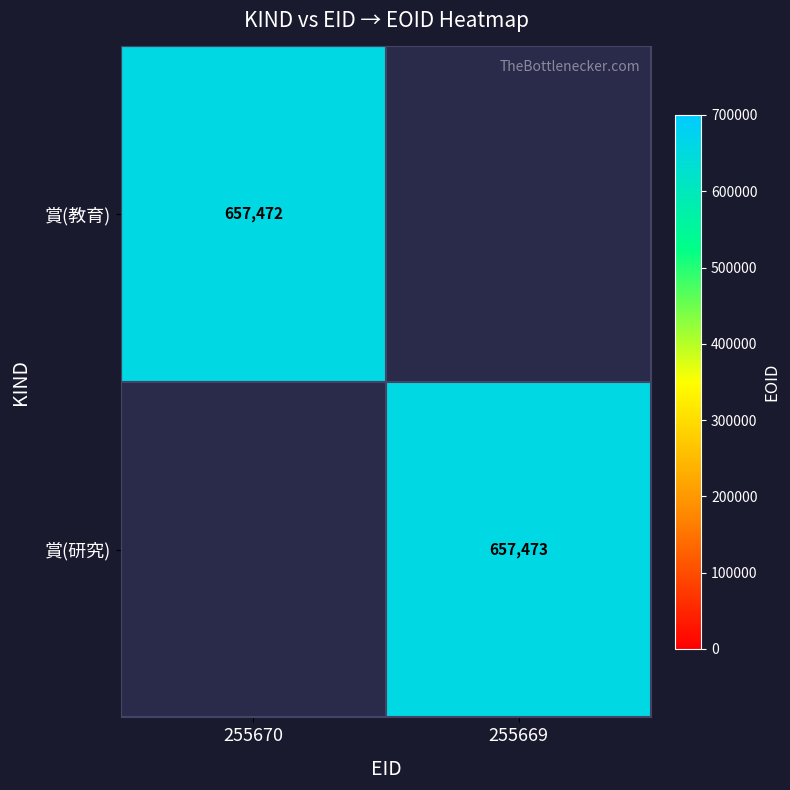

The 賞(研究) series shows 657473 at 255669. True or false?

True